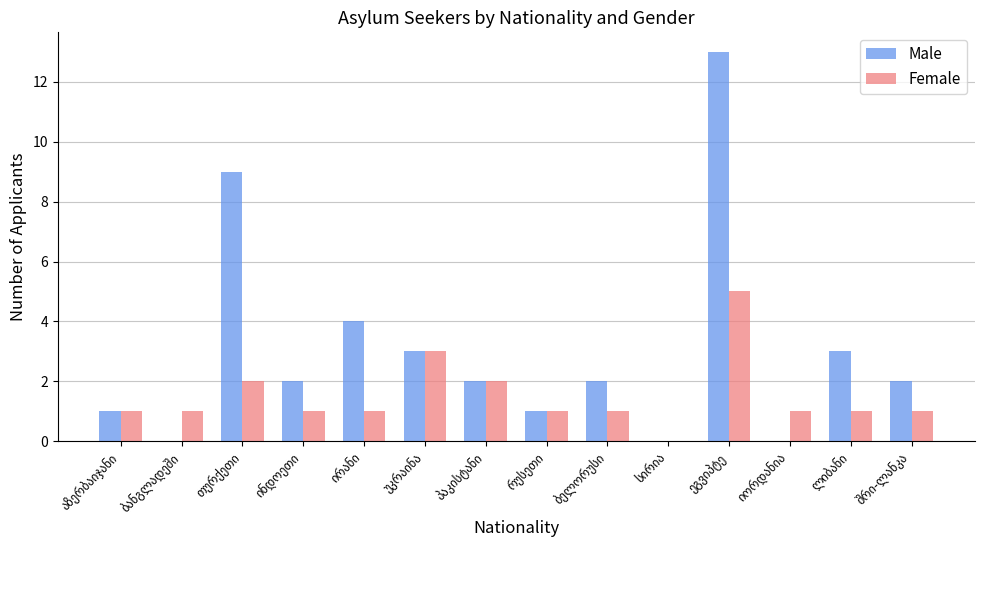

What is the sum of all Male values?

42